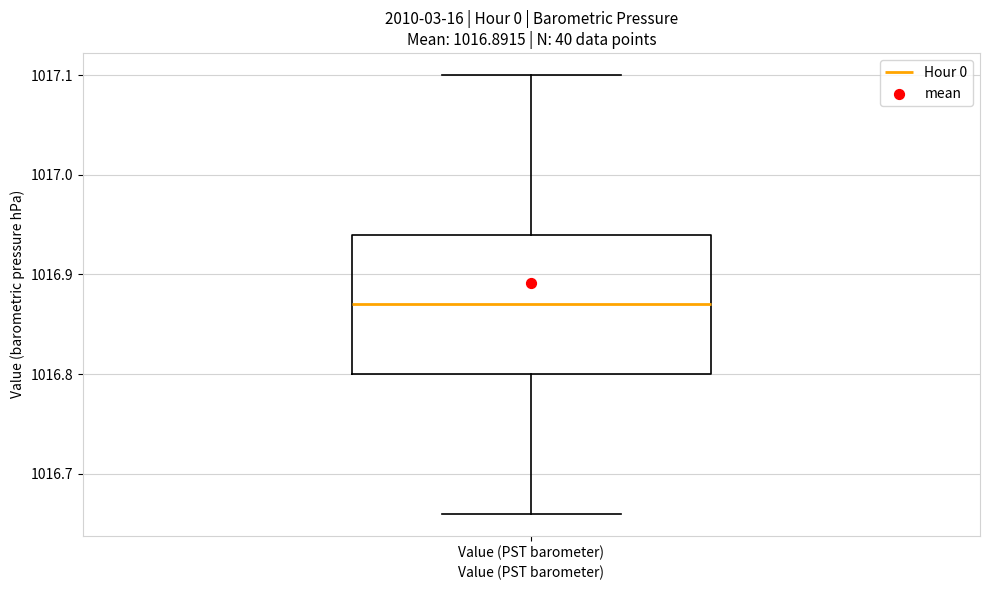

Where is the lower edge of the box for Value (PST barometer) on the y-axis? The values are not printed on the chart, so give them approximately, as read against the axis.

1016.80